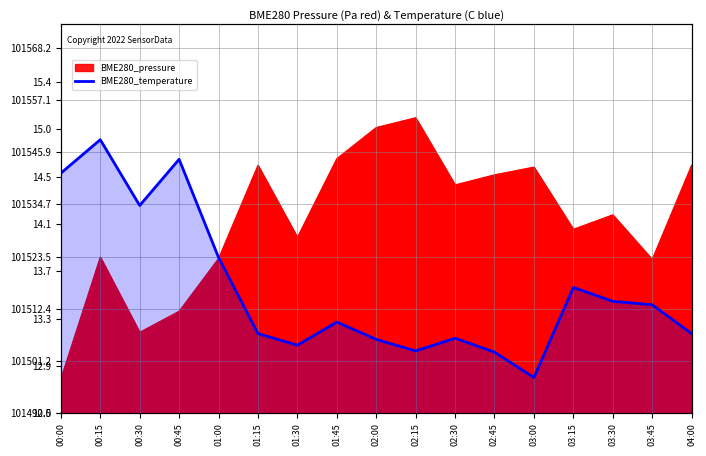

What is the label of the 1st point from the right?

04:00